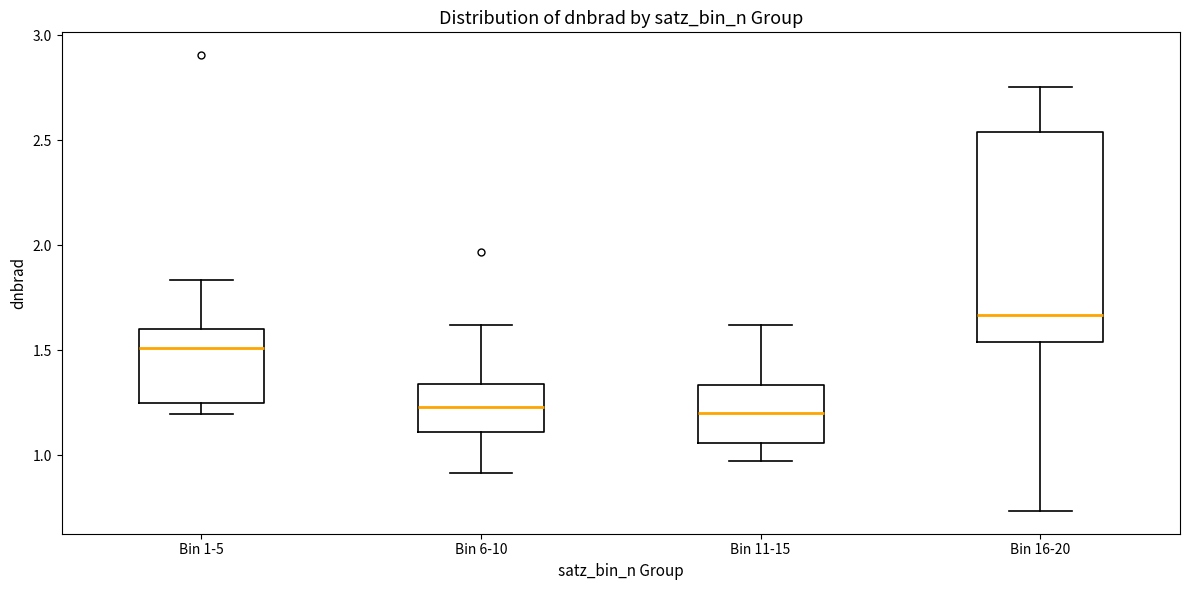

Comparing the boxes themselves (not the whiskers), which one is the tallest?

Bin 16-20